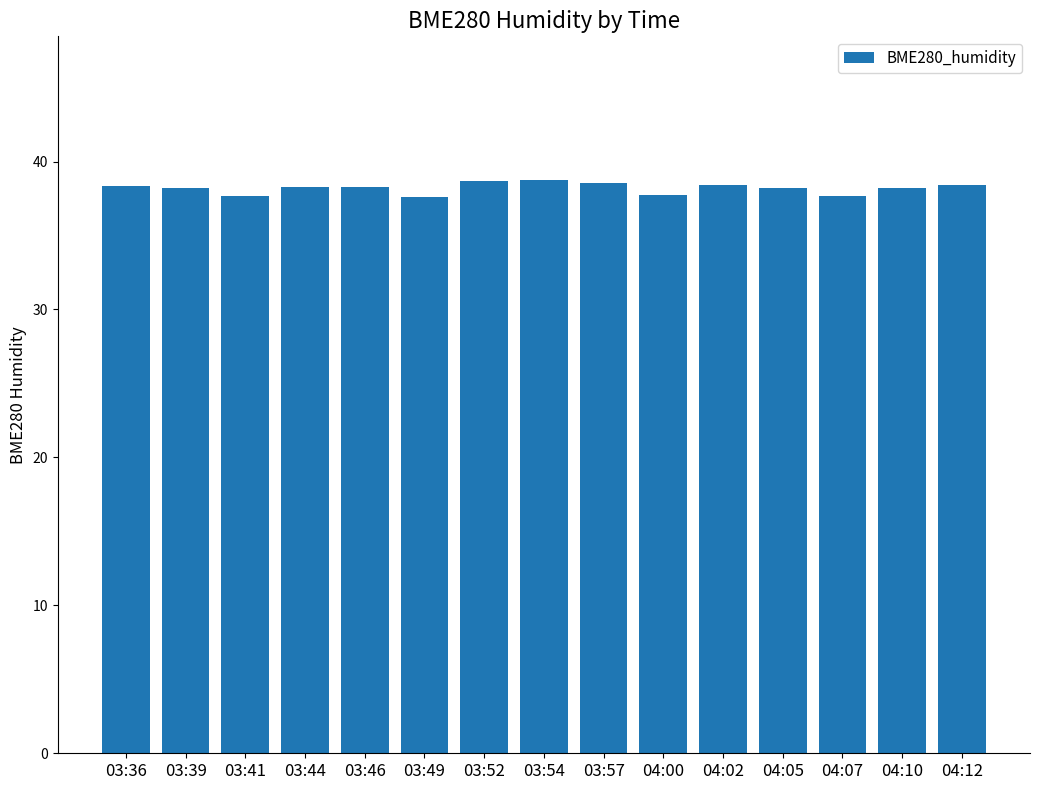

Approximately how many times larger is the value at 04:10 compared to 03:44?

1.0